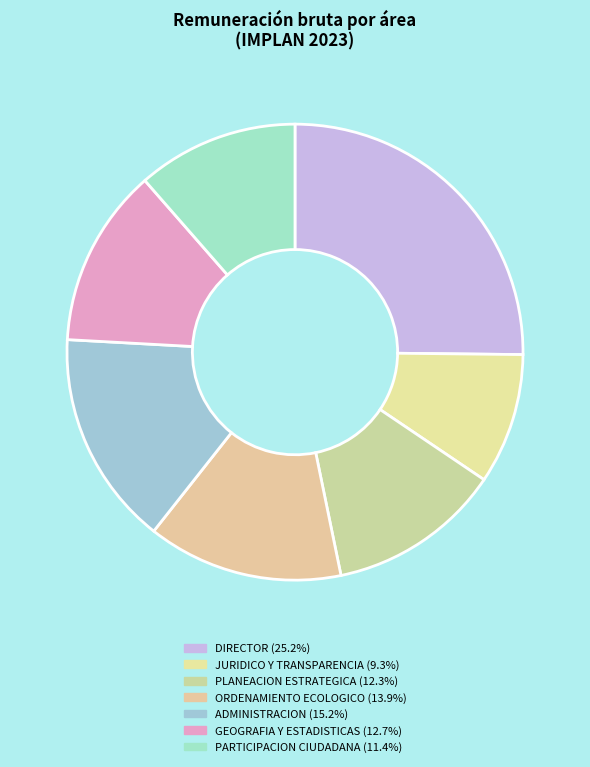

What percentage is the JURIDICO Y TRANSPARENCIA slice, to the nearest percent?

9%